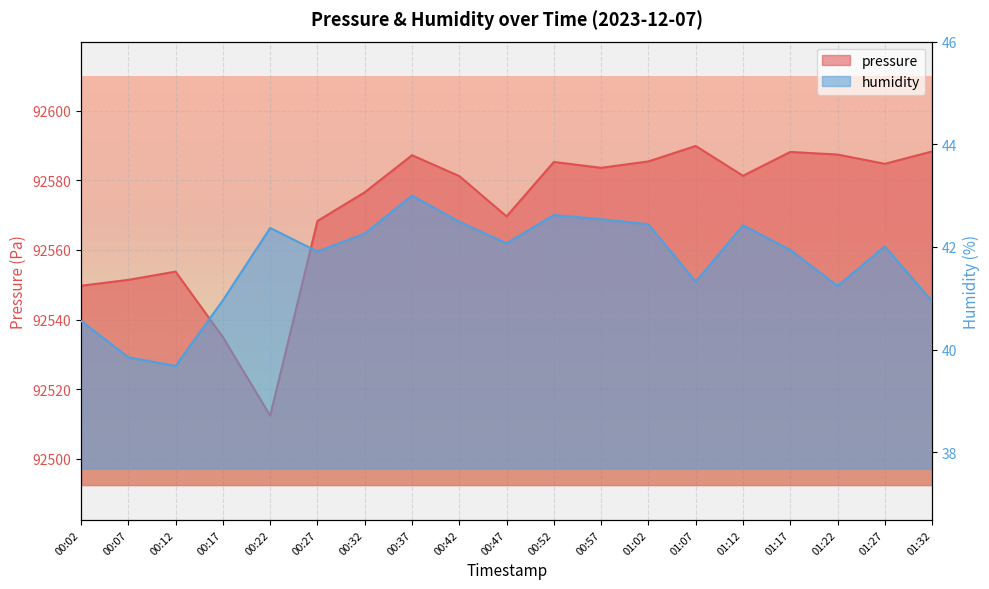

Count the number of categories in the chart.

19